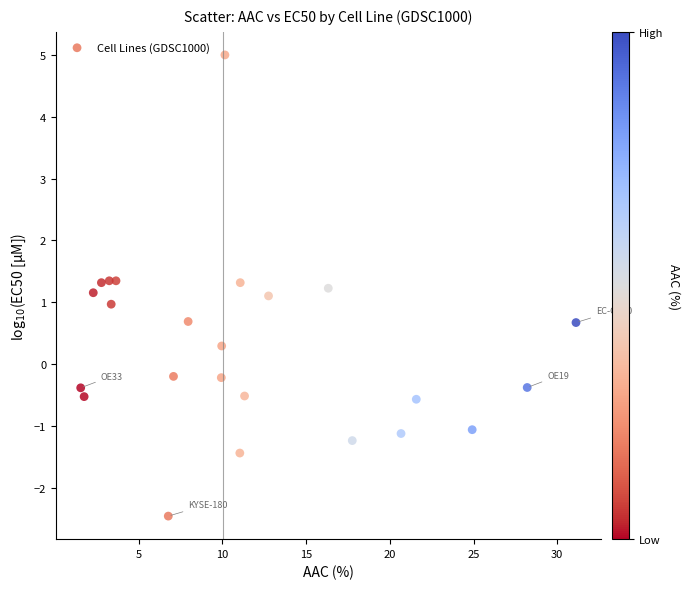

What is the range of X values (max minus min)?

29.6